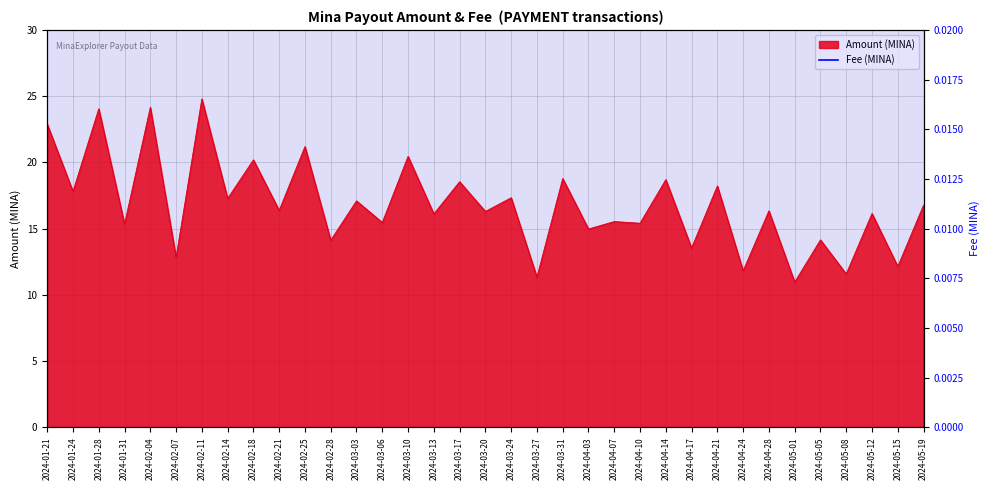

Which category has the lowest value across all series?

2024-05-01